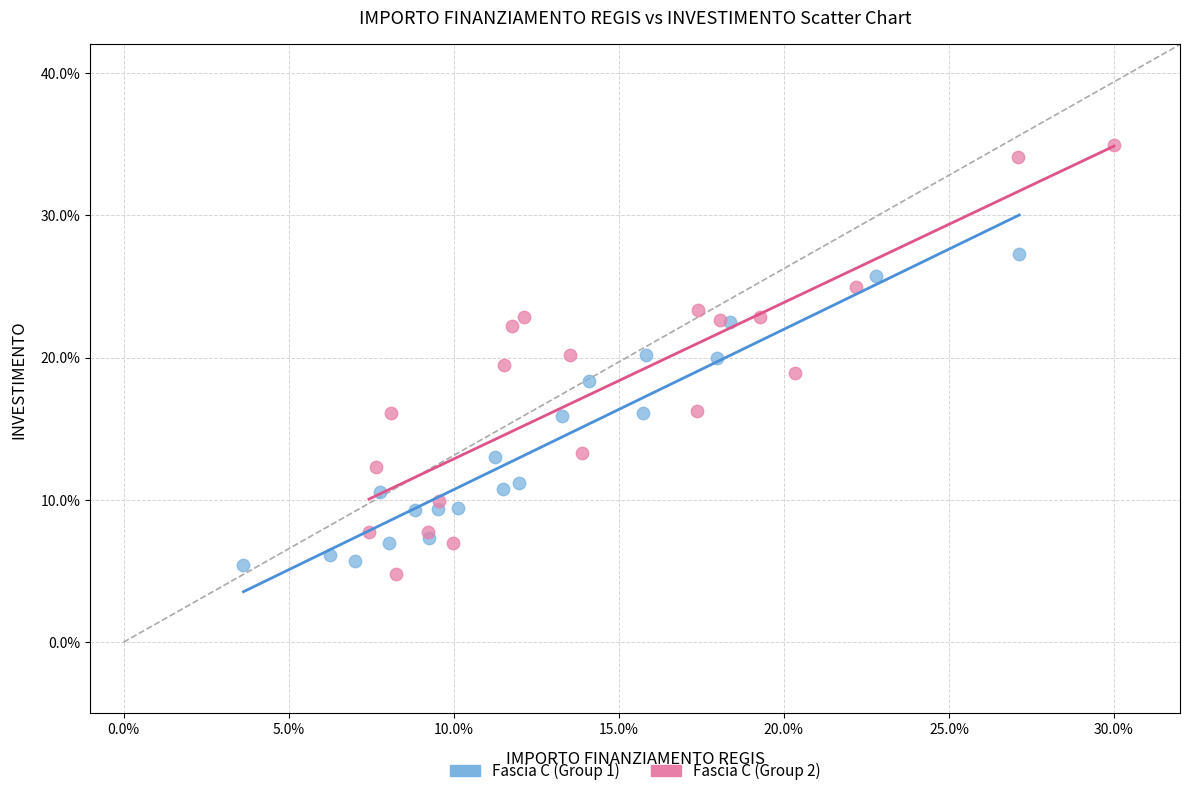

Which series reaches the maximum Y coordinate?

Fascia C (Group 2)